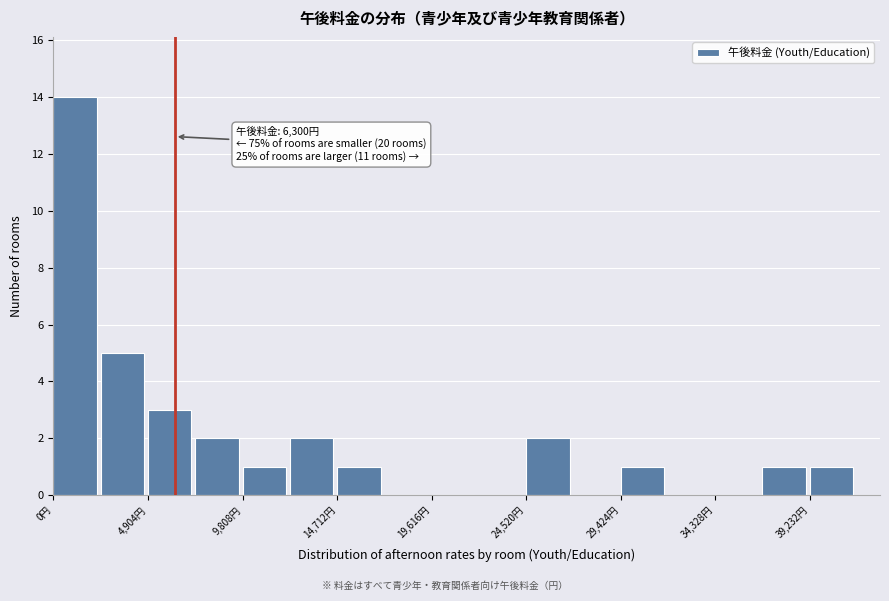

Over which range of the x-axis is the bar tallest?

0 to 2500